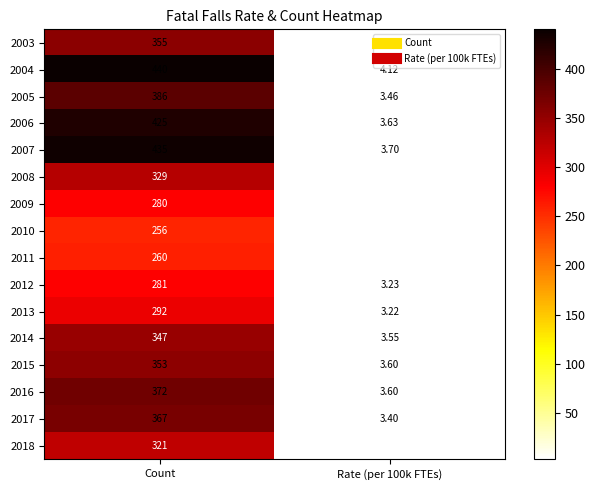

At which label does 2018 reach its peak?

Count